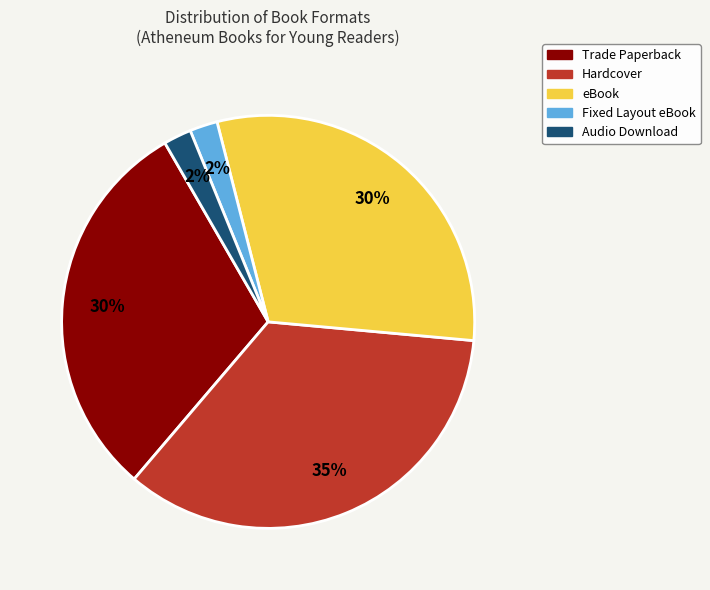

Combined, do eBook and Trade Paperback account for over 50%?

Yes